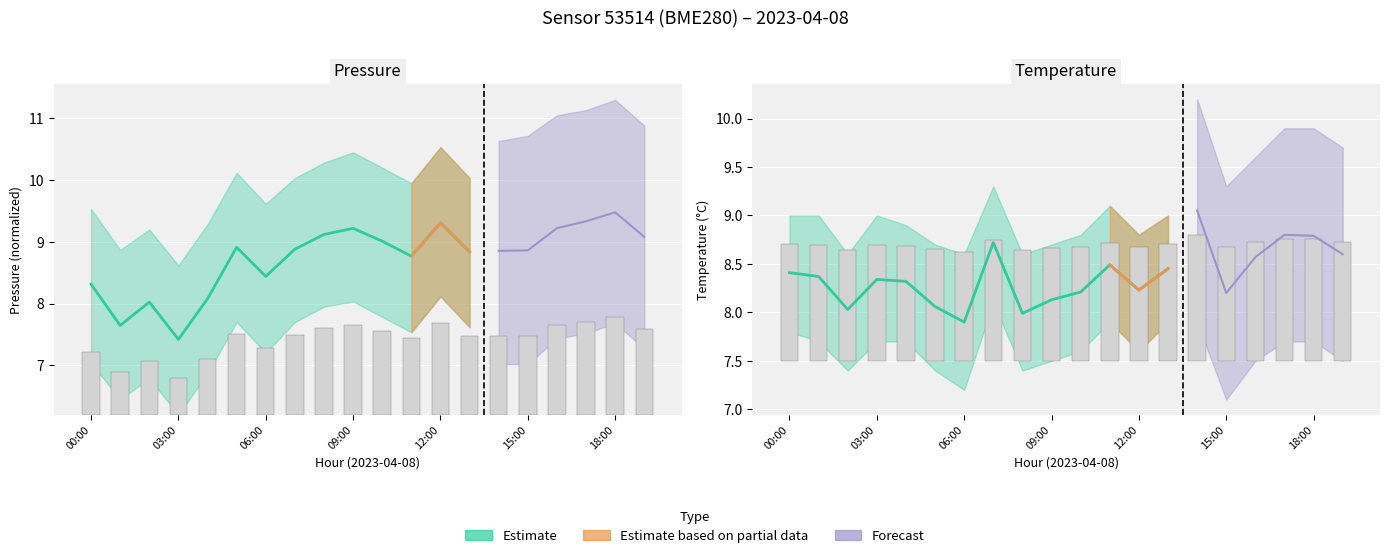

At which category is the sum across all series the highest?

18:00